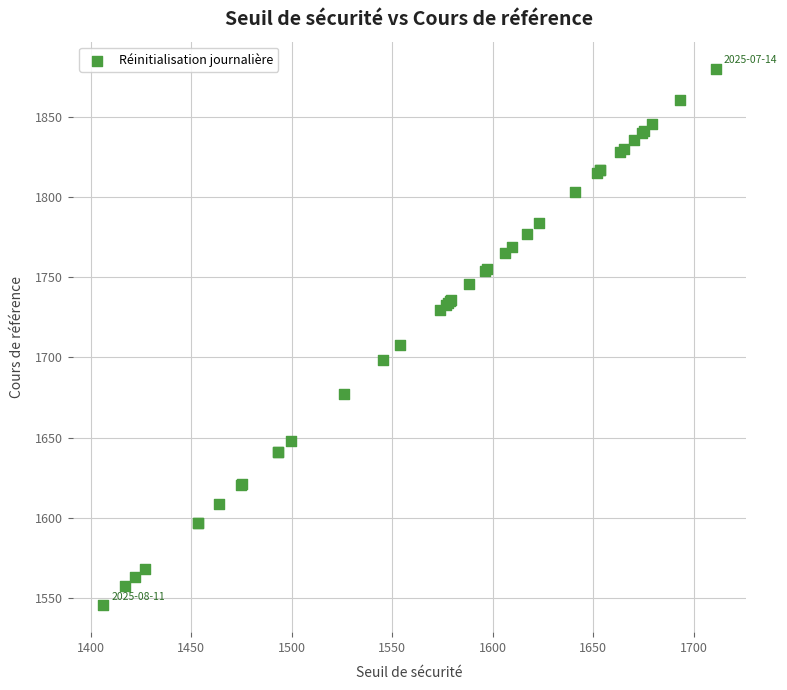

What Y value in the scatter plot is closest to 1712?

1707.5